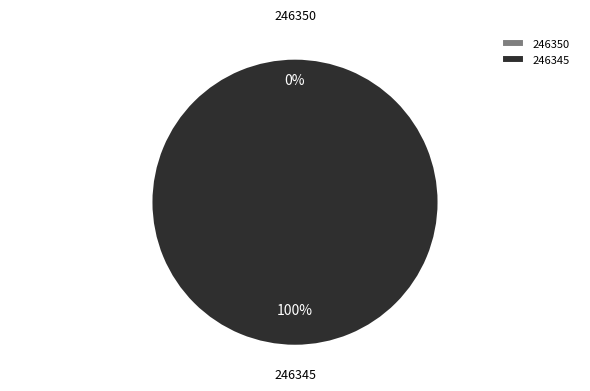

What is the change in value from 246350 to 246345?

+4967